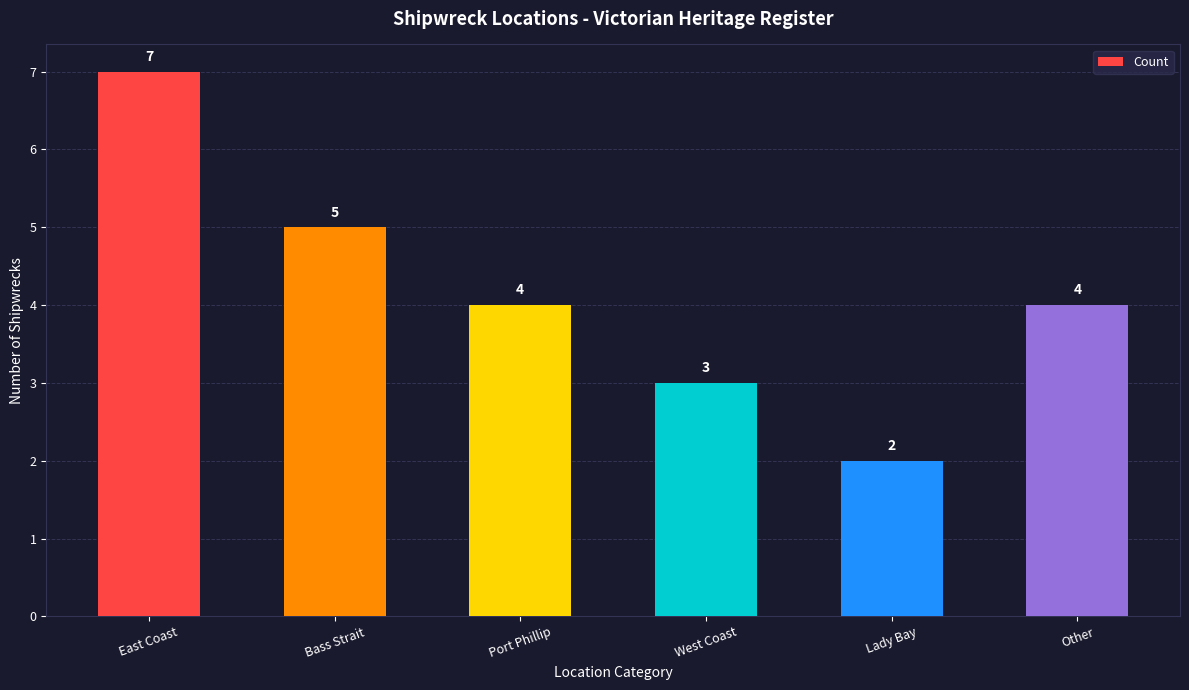

Read the value at West Coast.

3